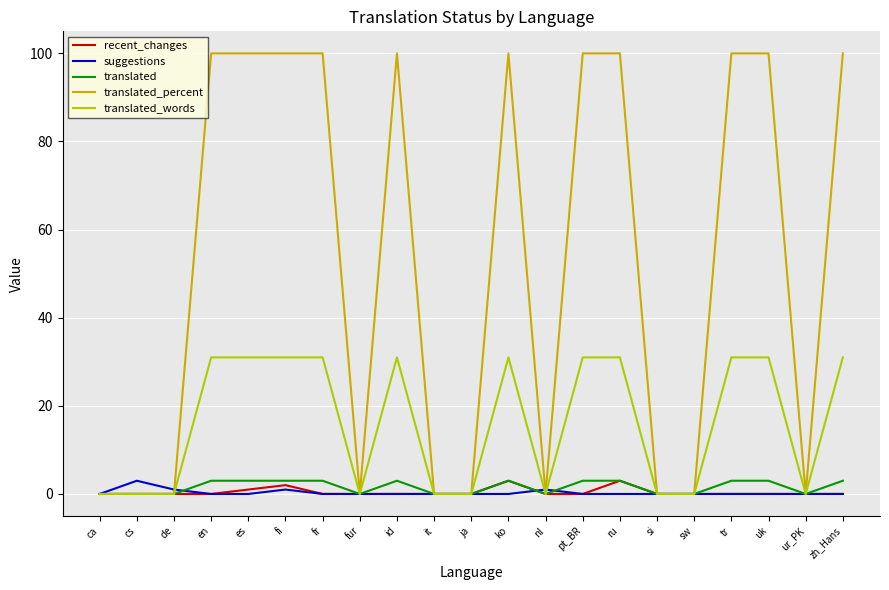

Which series has the largest range (max minus min)?

translated_percent